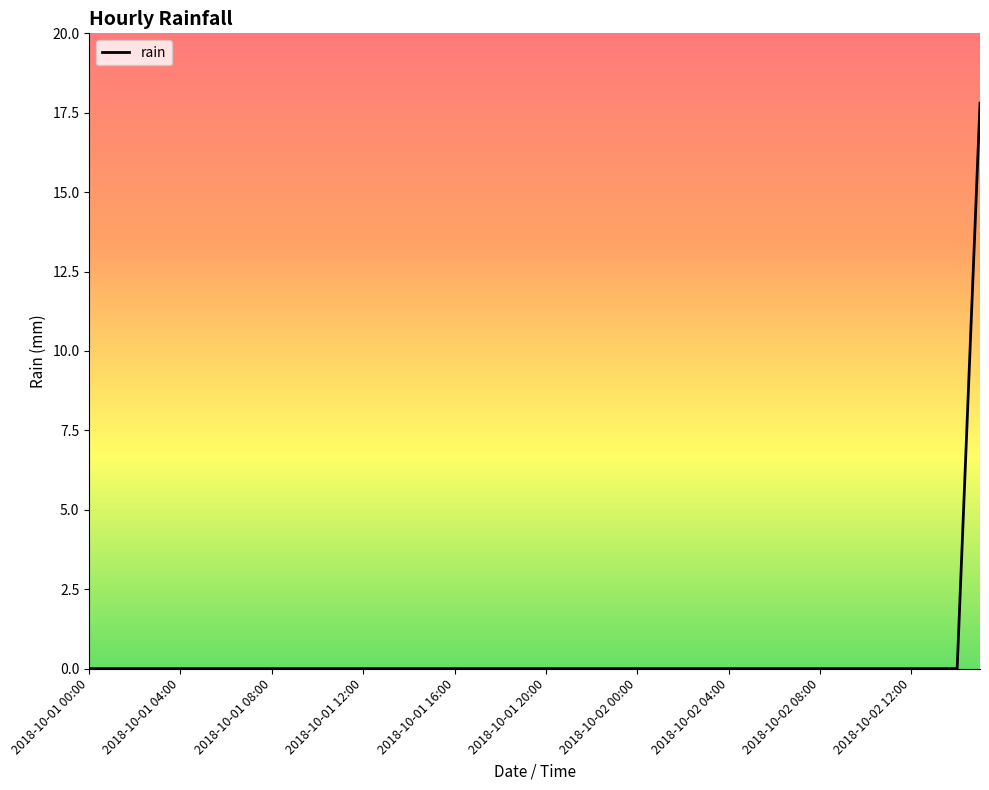

Reading left to right, list all the values displayed in this chart.

0.0	0.0	0.0	0.0	0.0	0.0	0.0	0.0	0.0	0.0	0.0	0.0	0.0	0.0	0.0	0.0	0.0	0.0	0.0	0.0	0.0	0.0	0.0	0.0	0.0	0.0	0.0	0.0	0.0	0.0	0.0	0.0	0.0	0.0	0.0	0.0	0.0	0.0	0.0	17.8